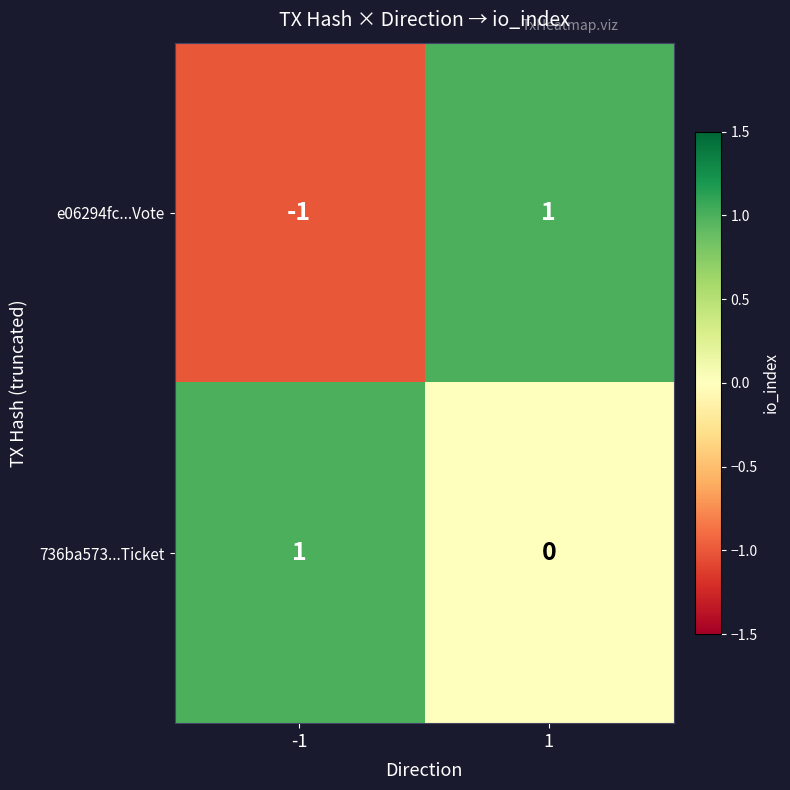

Which series changed the most between -1 and 1?

e06294fc...Vote